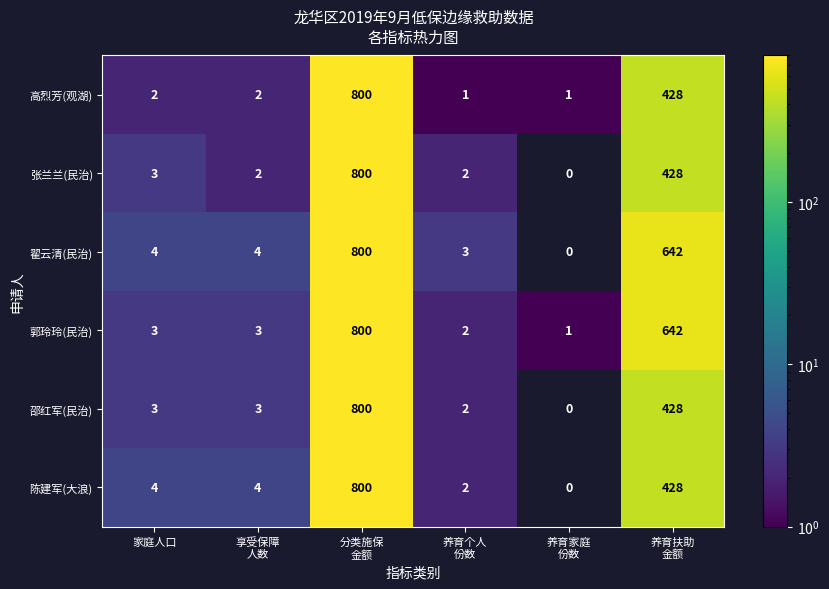

What is the maximum value for 陈建军(大浪)?

800